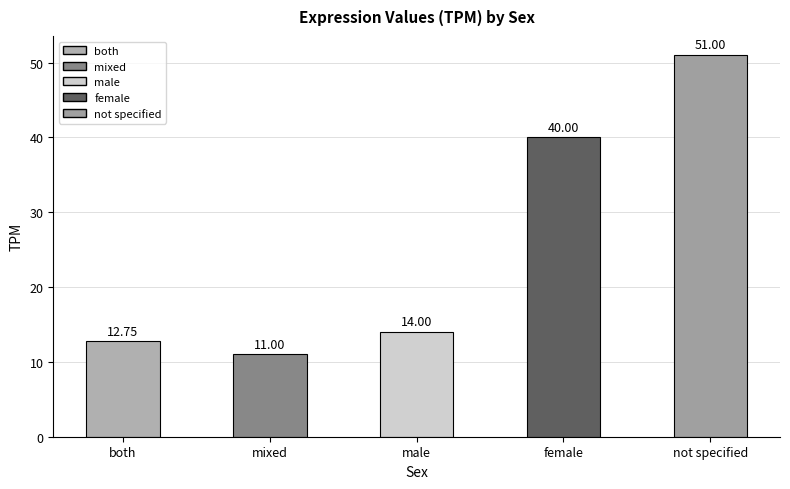

What is the greatest value displayed?

51.0